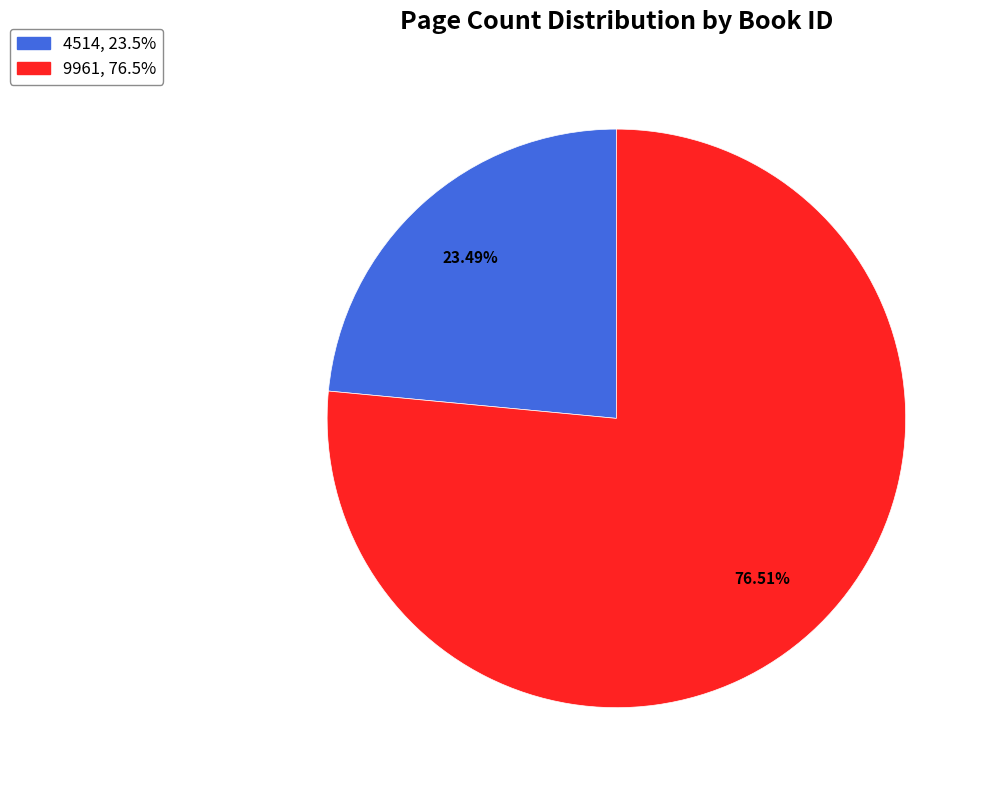

Which slice is the largest?

9961